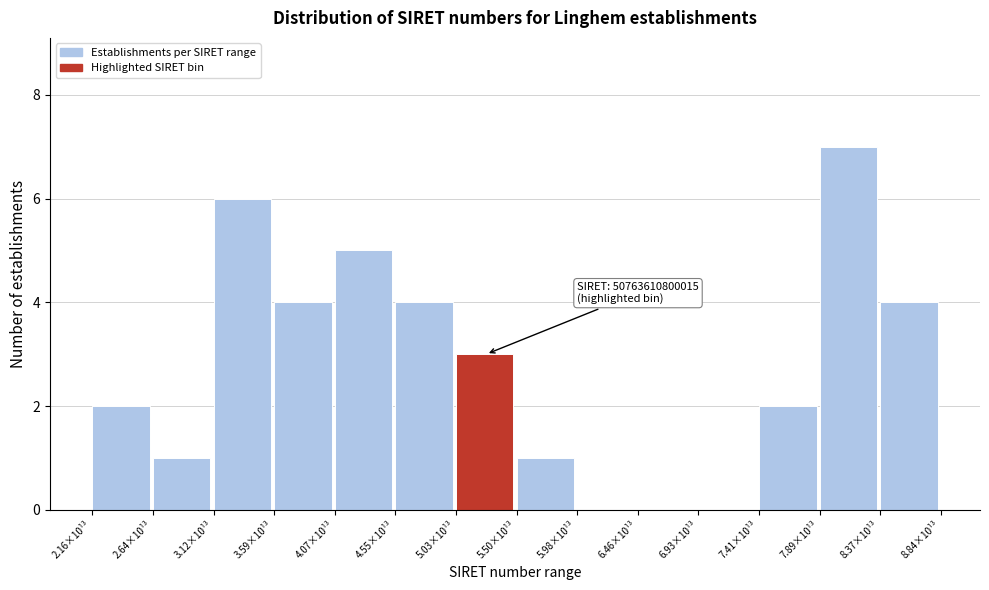

Reading right to left, what are all the values shown in this chart?

8.37×10¹³=4	7.89×10¹³=7	7.41×10¹³=2	6.93×10¹³=0	6.46×10¹³=0	5.98×10¹³=0	5.50×10¹³=1	5.03×10¹³=3	4.55×10¹³=4	4.07×10¹³=5	3.59×10¹³=4	3.12×10¹³=6	2.64×10¹³=1	2.16×10¹³=2